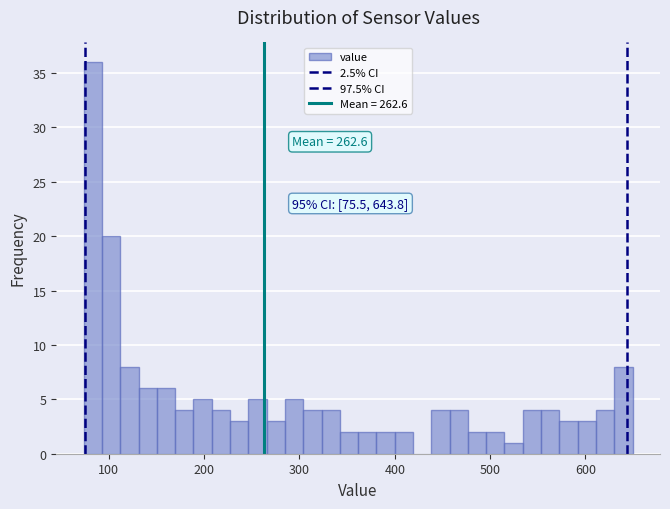

Read against the x-axis, roughly where is the centre of the tallest bar?

80